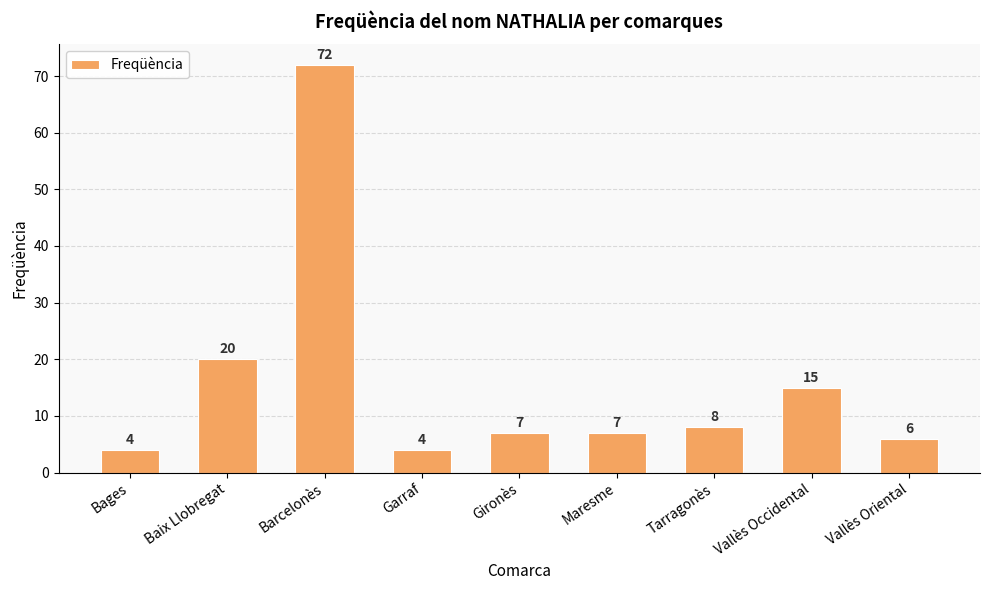

Does the chart contain any negative values?

No